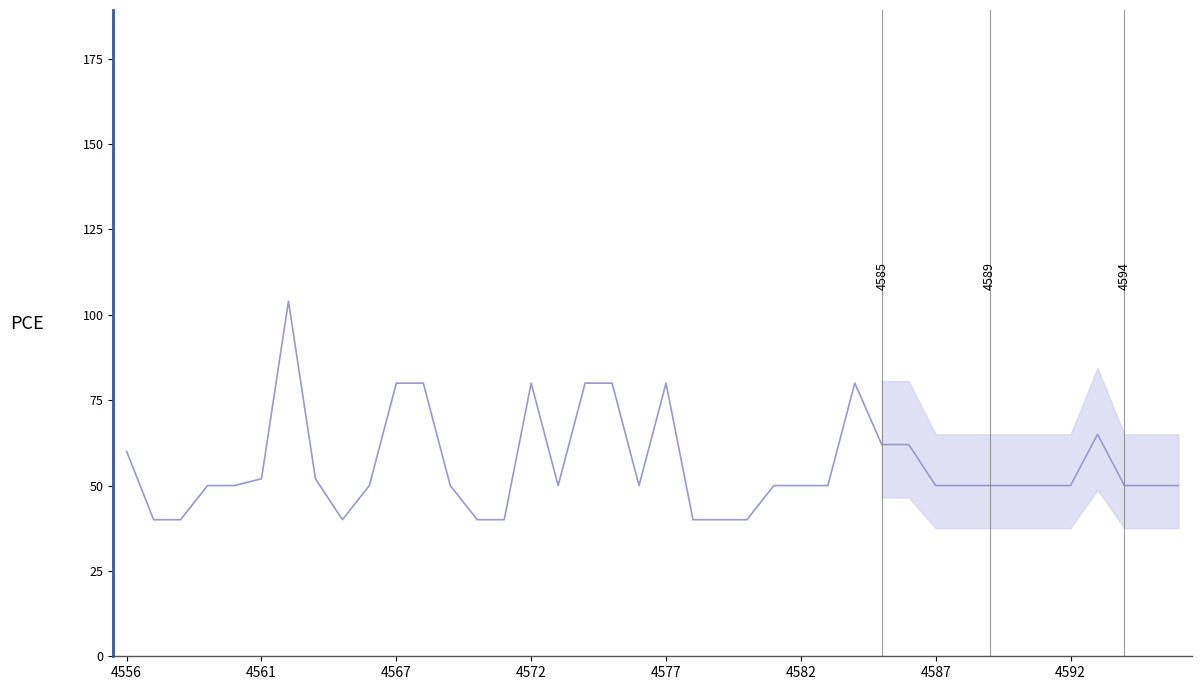

What is the difference between the maximum and minimum values?

64